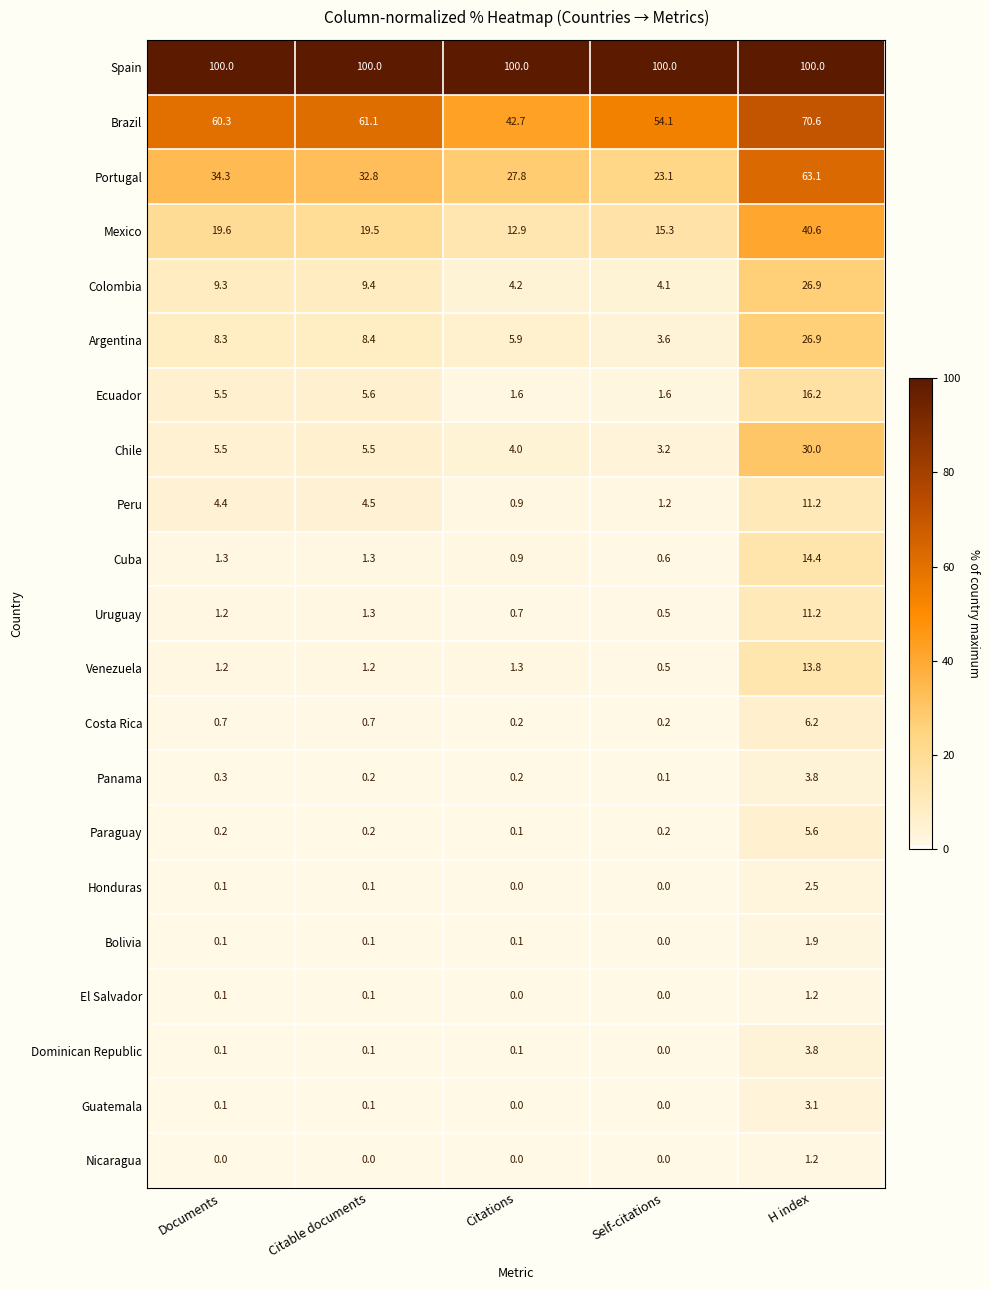

The value of Bolivia at Documents is 0.1. True or false?

True